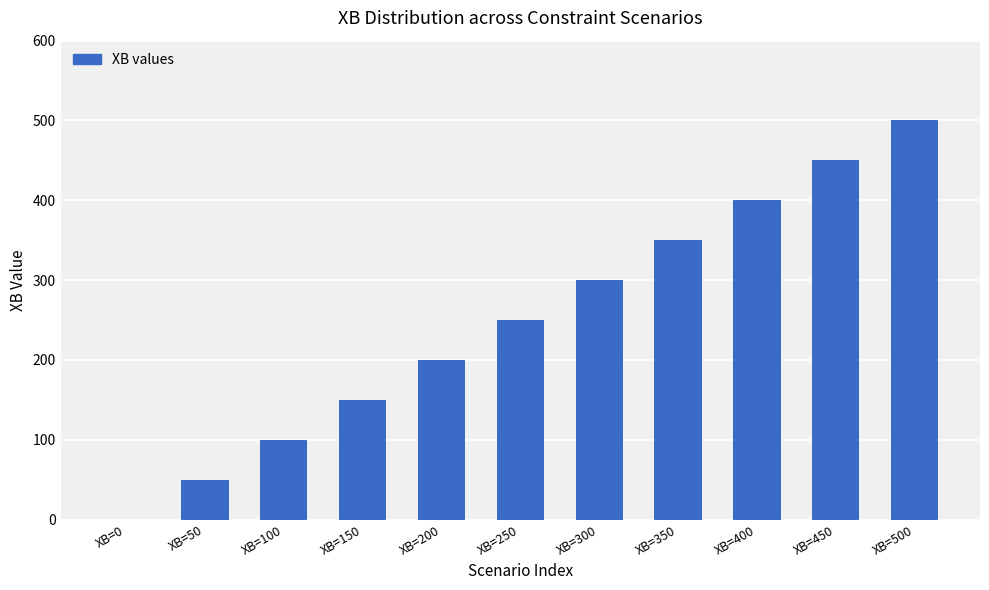

What value does the data have at XB=200, to the nearest 10?

200